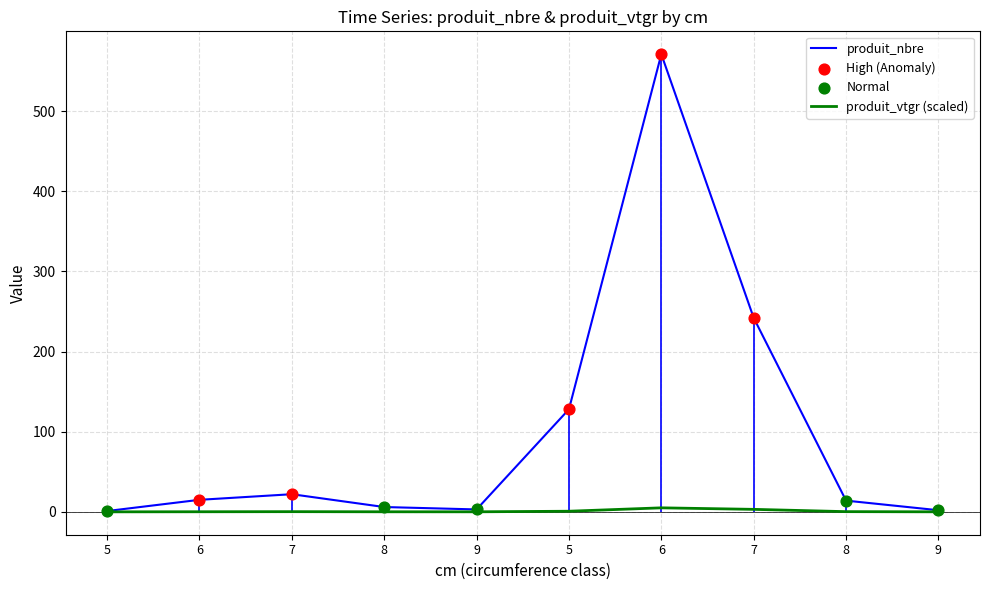

At how many categories does at least one series exceed 506?

1